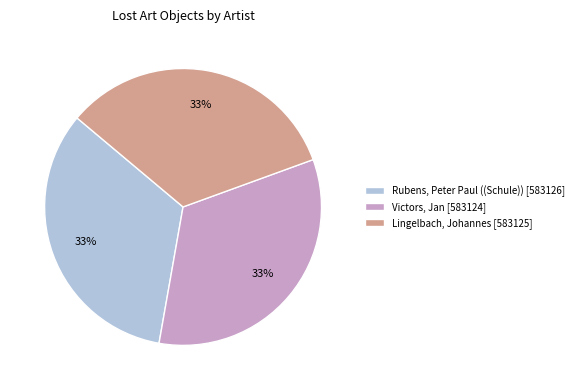

What percentage is the Lingelbach, Johannes slice, to the nearest percent?

33%